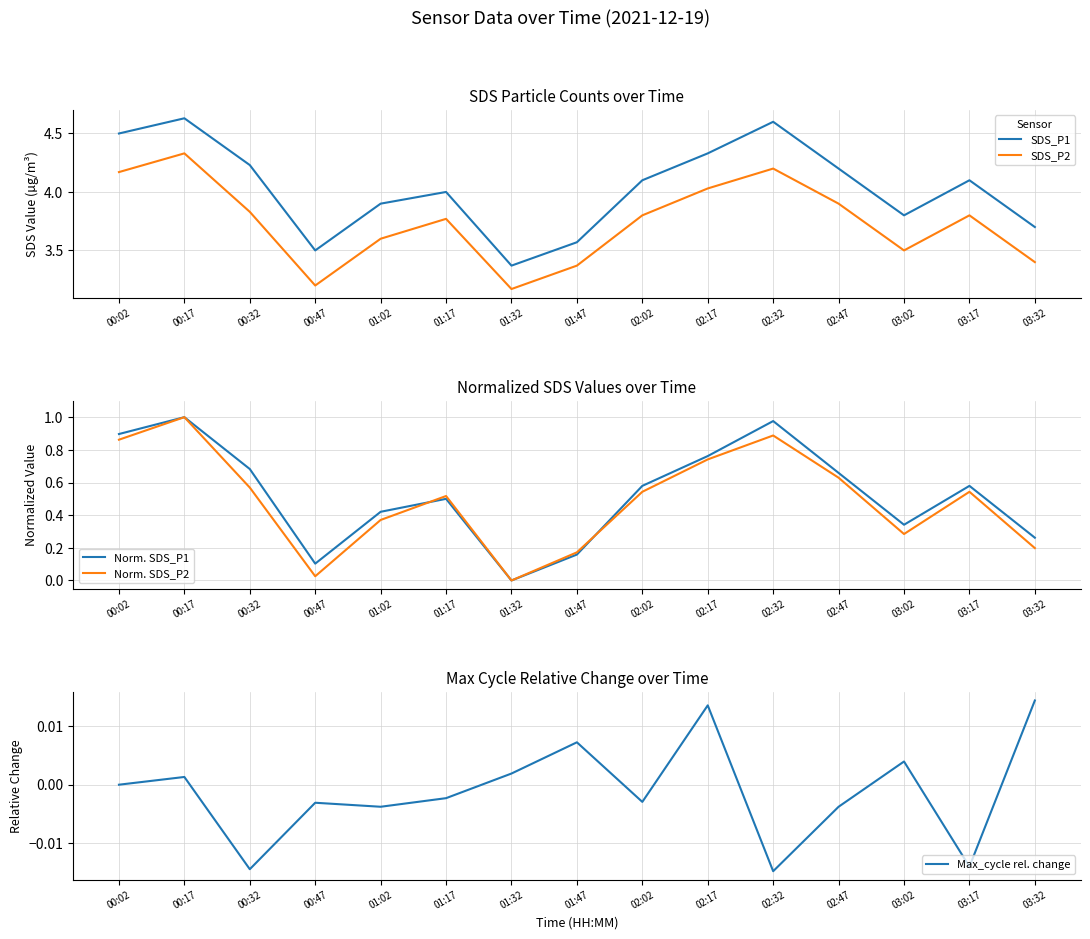

What is the difference between the highest and lowest values at 00:47?

3.5